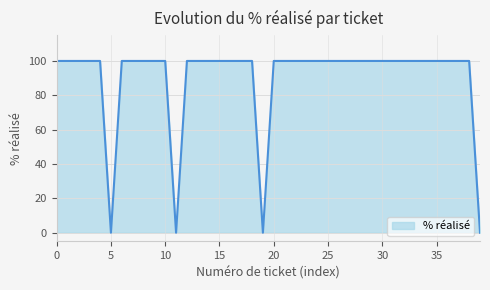

What is the greatest value displayed?

100